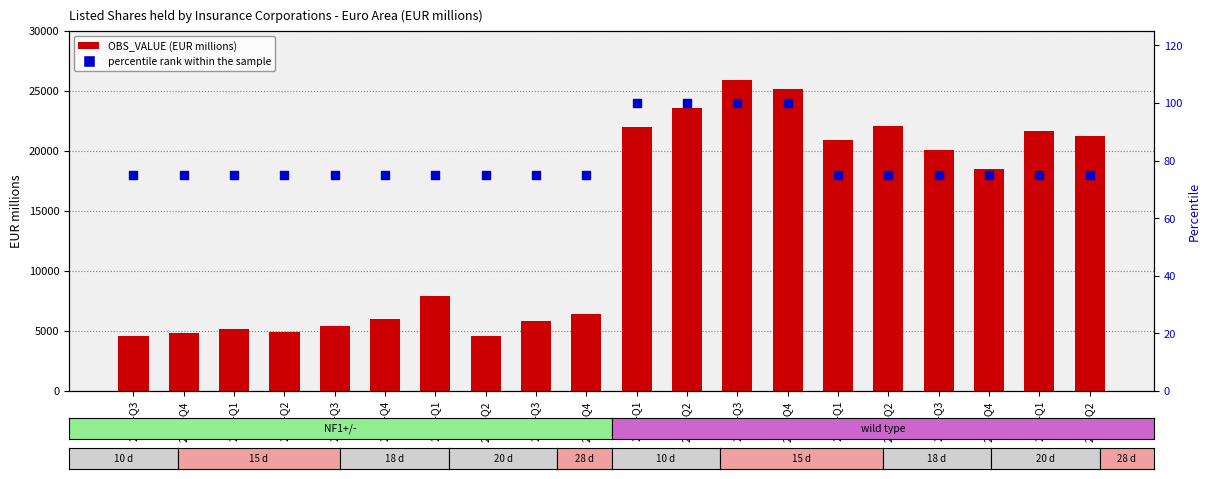

Which series reaches the maximum Y coordinate?

OBS_VALUE